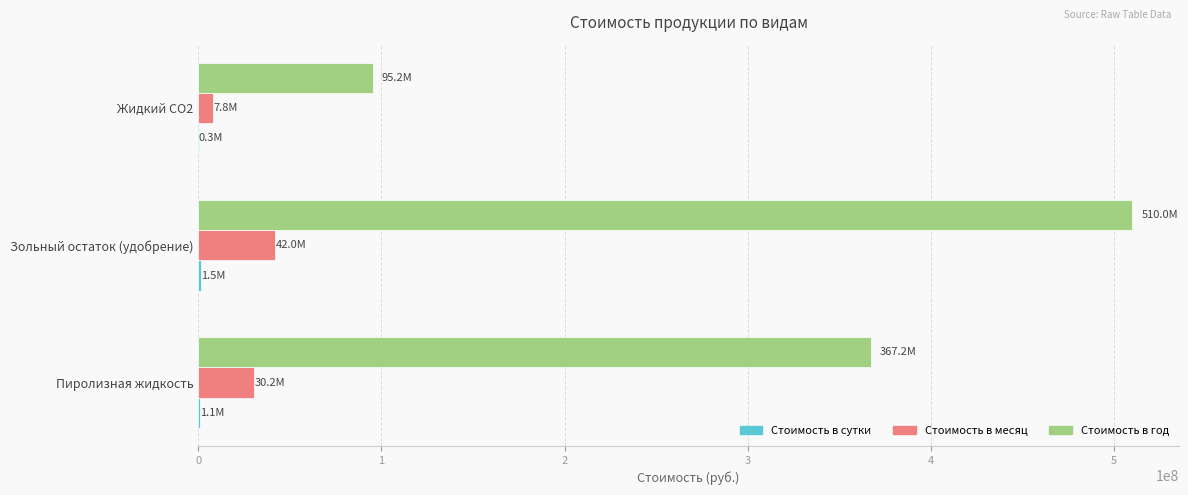

At which label is Стоимость в год closest to 302600000?

Пиролизная жидкость